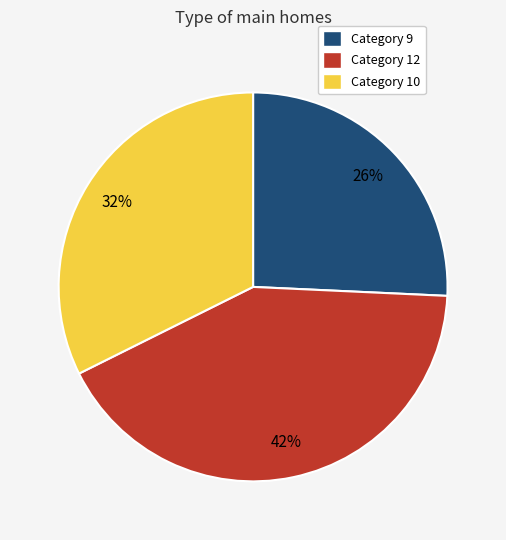

Is the sum of Category 9 and Category 12 greater than half?

Yes